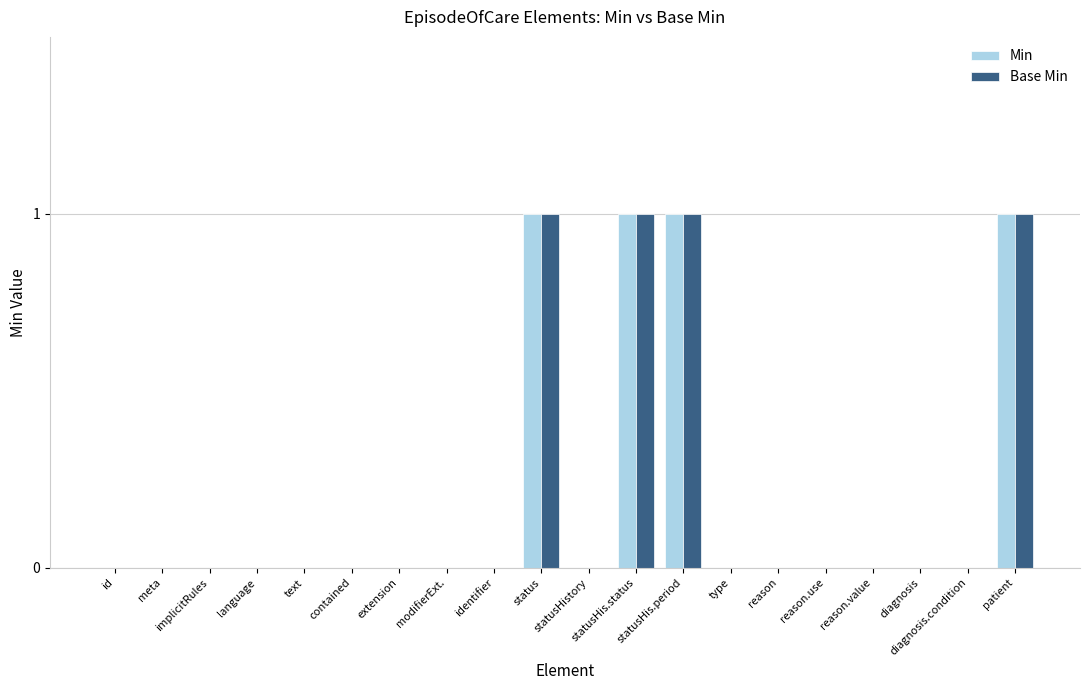

The value of Min at modifierExt. is 0. True or false?

True